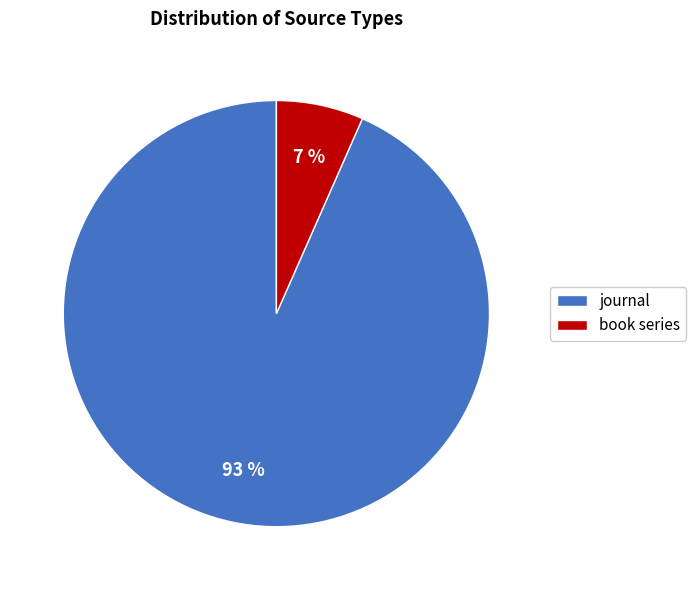

Count the number of slices in the pie.

2